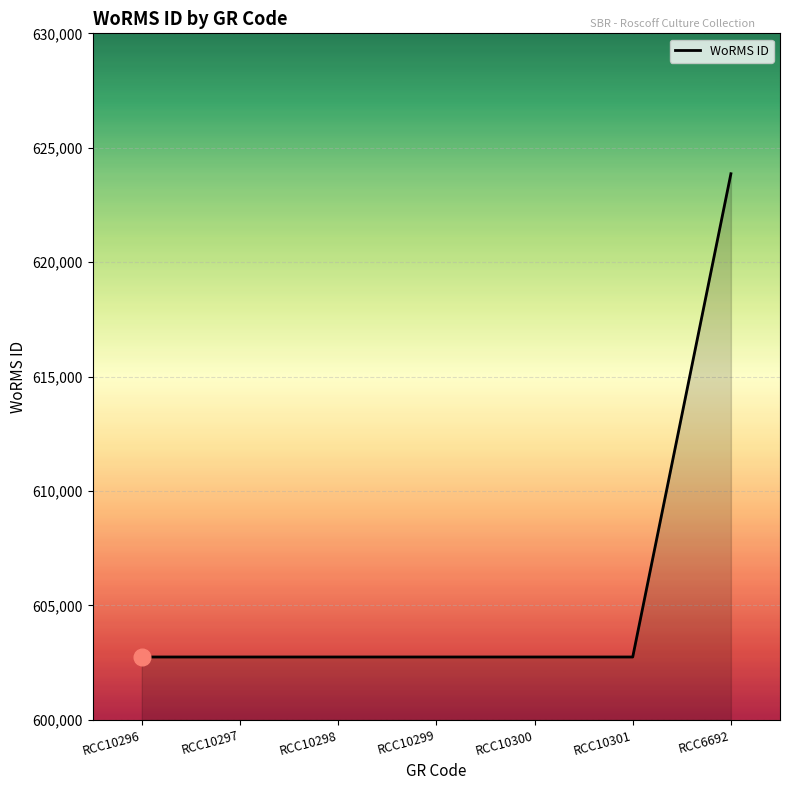

What is the ratio of the value at RCC10301 to the value at RCC6692?

1.0